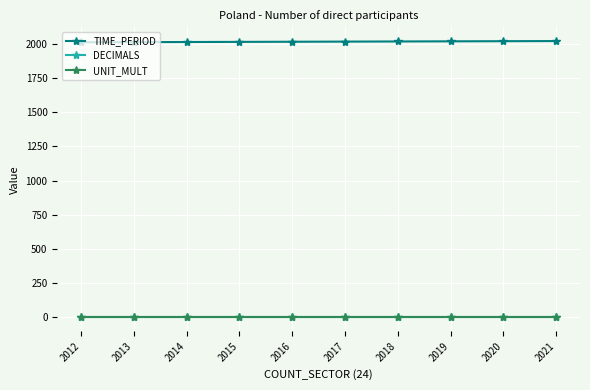

Reading left to right, extract all data points from this chart.

TIME_PERIOD: 2012	2013	2014	2015	2016	2017	2018	2019	2020	2021
DECIMALS: 0	0	0	0	0	0	0	0	0	0
UNIT_MULT: 0	0	0	0	0	0	0	0	0	0